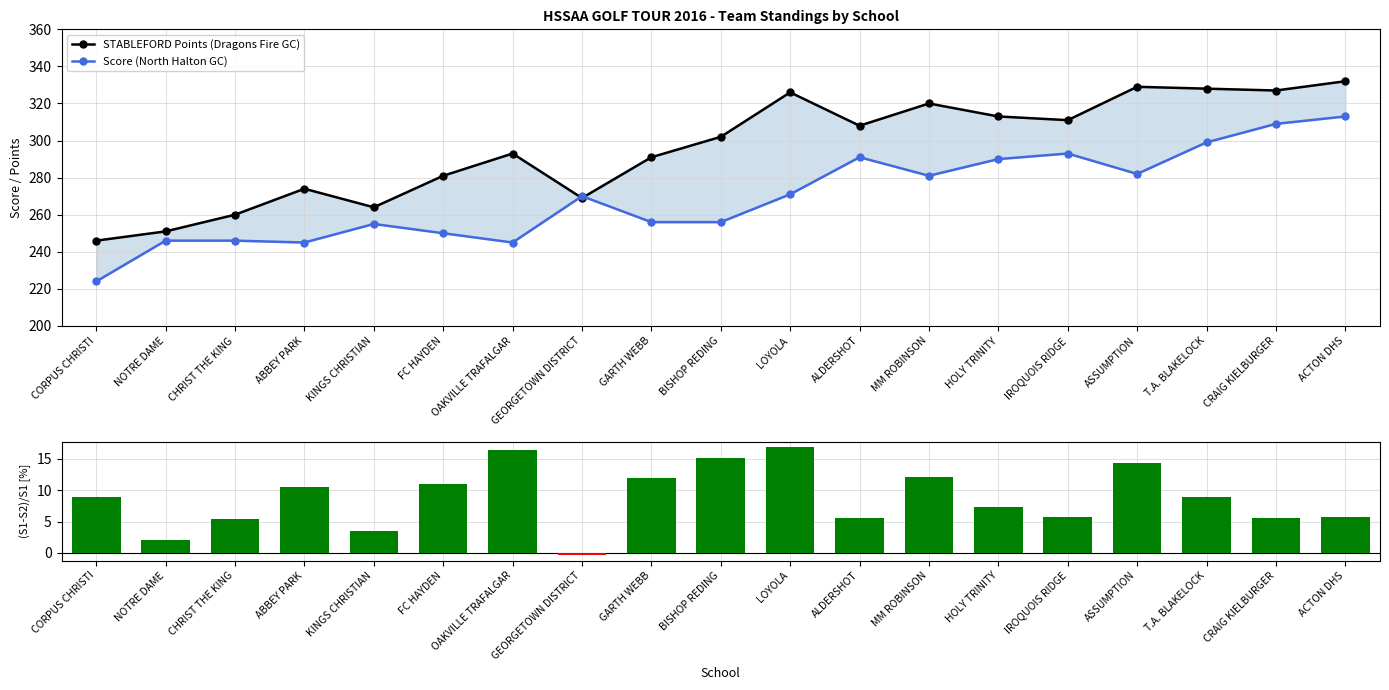

At which category is the sum across all series the highest?

ACTON DHS